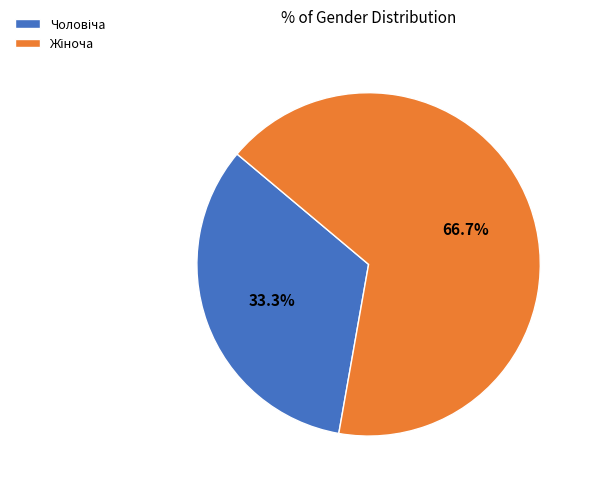

True or false: Жіноча accounts for 52% of the total.

False